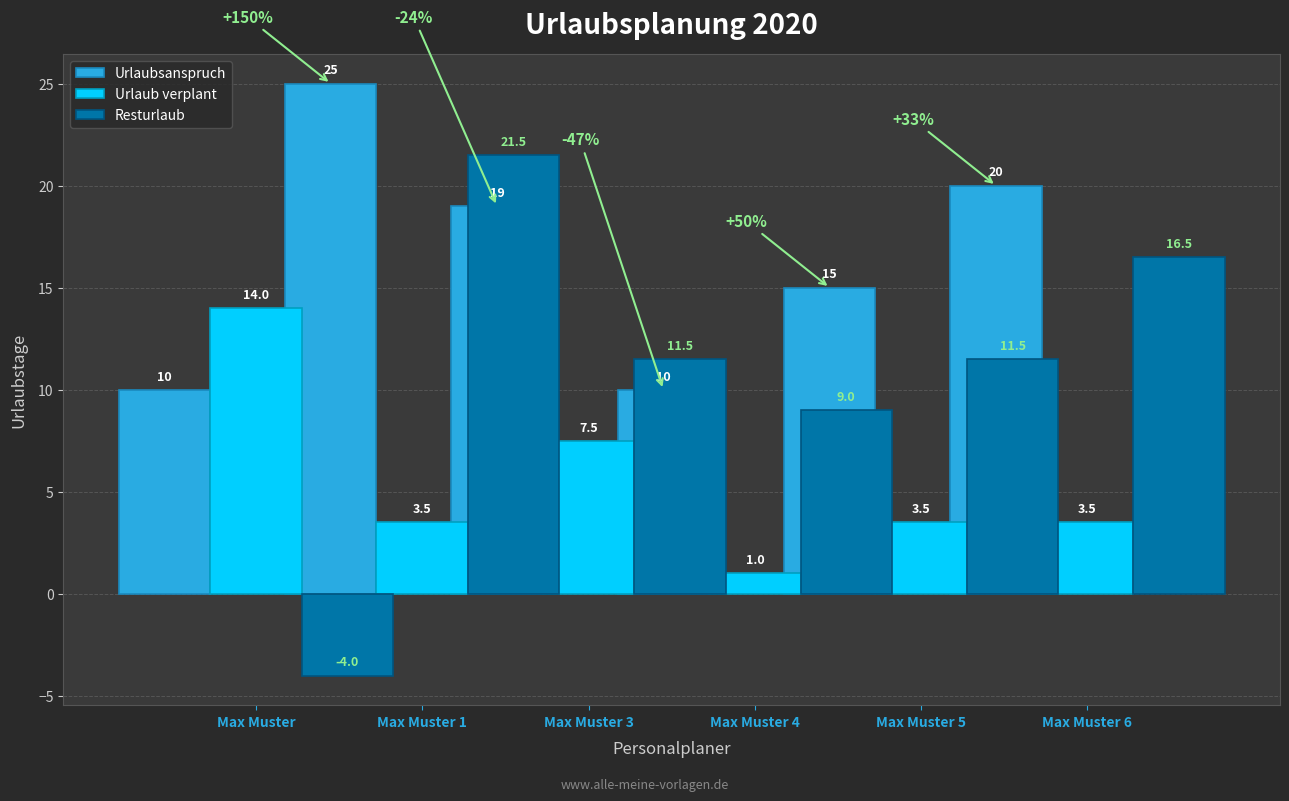

At which label is Urlaubsanspruch closest to 17?

Max Muster 1